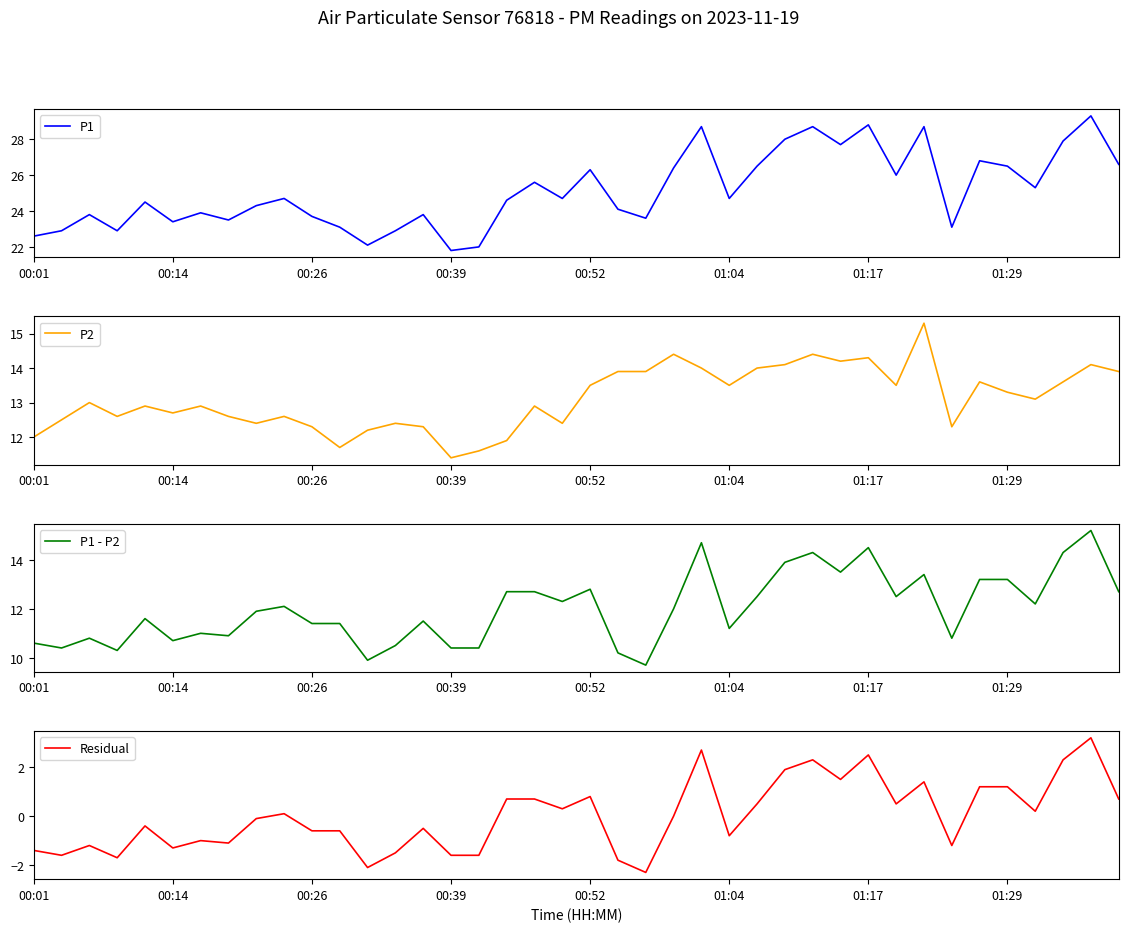

At 28, list the series in order from largest to smallest.

P1, P2, P1 - P2, Residual